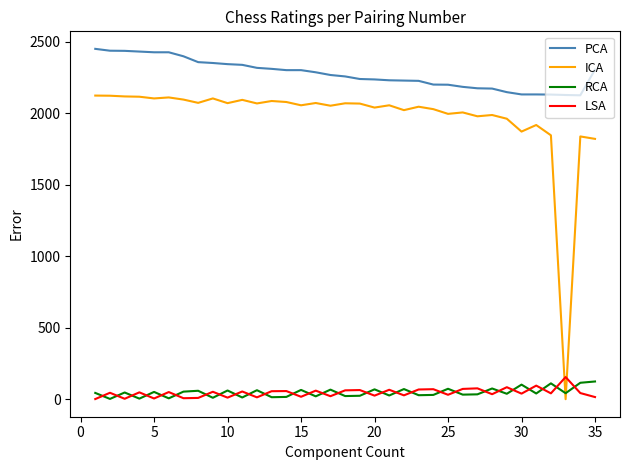

In ICA, how many points are lower than both neighbors (excluding endpoints)?

12